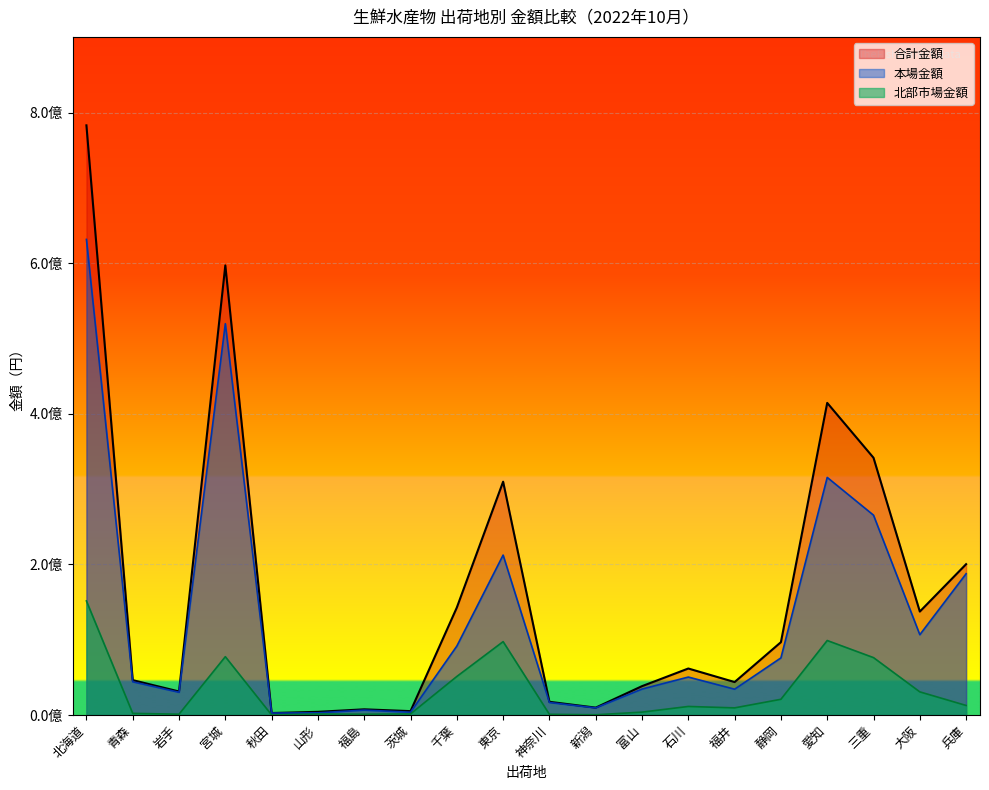

Where is the first local minimum for 合計金額?

岩手